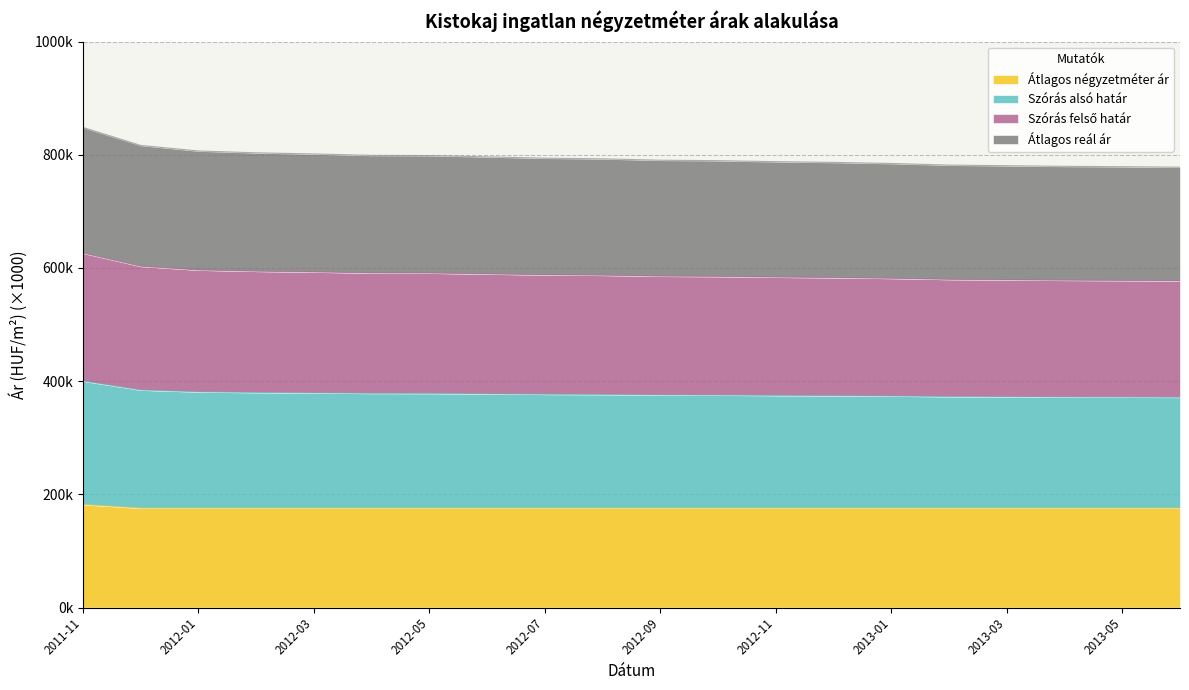

Is it true that Szórás alsó határ equals 1055.5 at 2012-01?

False